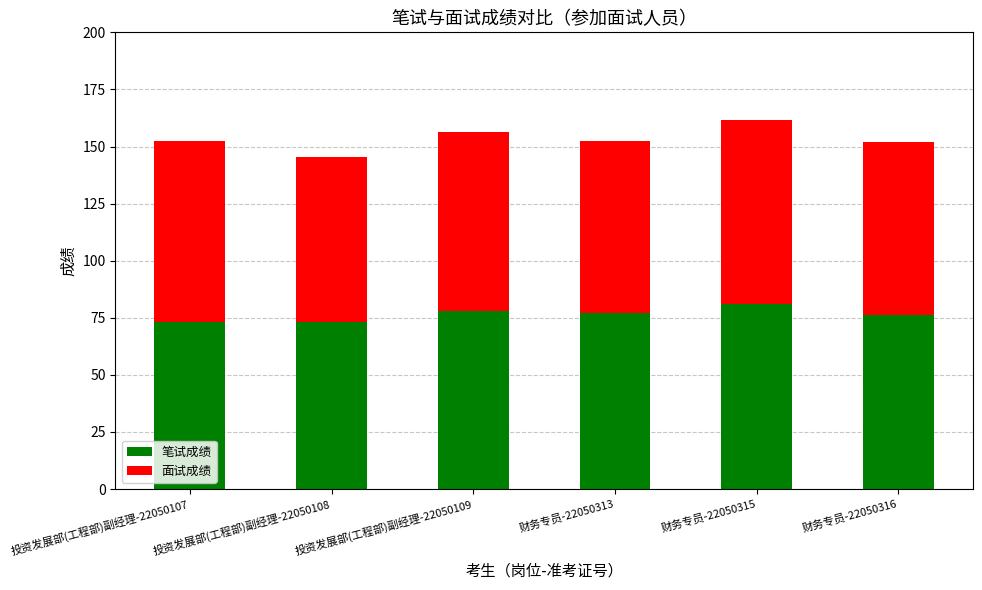

Is it true that 笔试成绩 equals 124.9 at 财务专员-22050316?

False